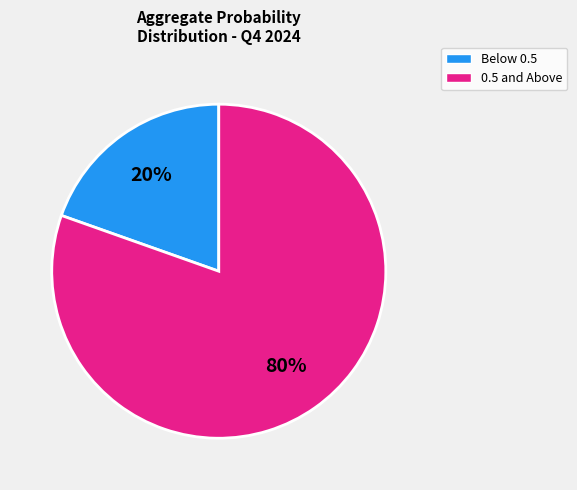

Is there any slice that represents more than half of the pie?

Yes